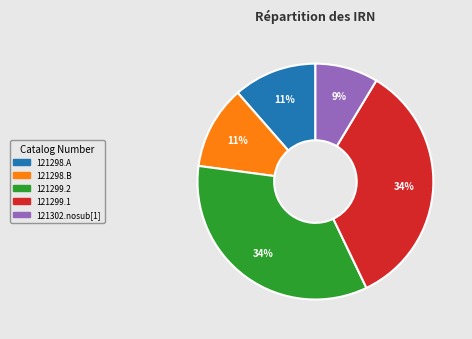

Which slice is the smallest?

121302.nosub[1]